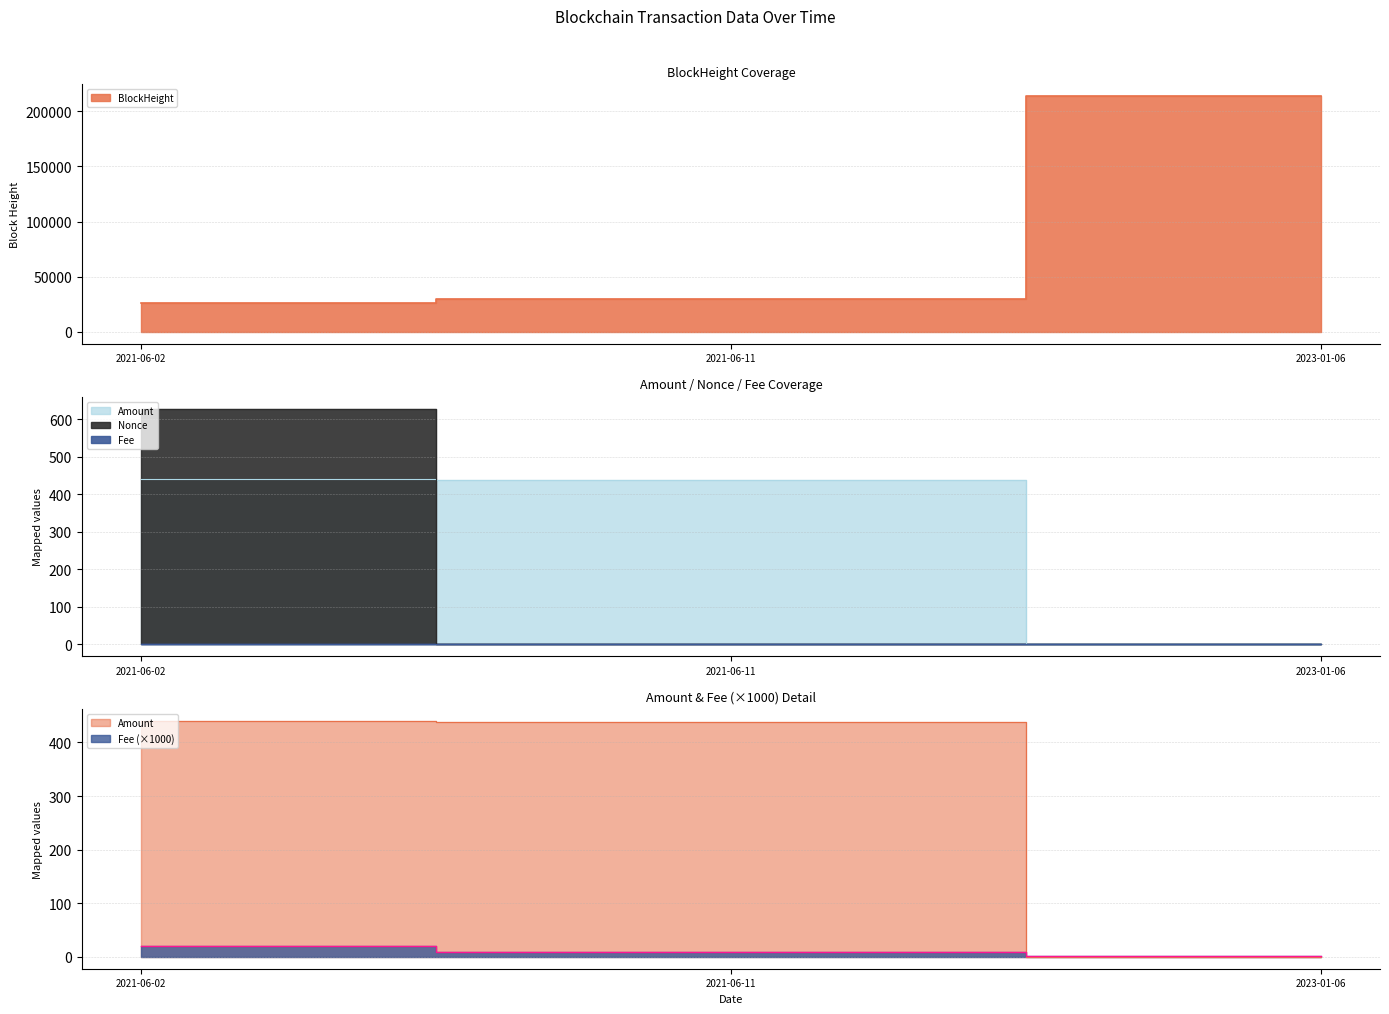

The value of Amount at 2021-06-02 is 670.8. True or false?

False